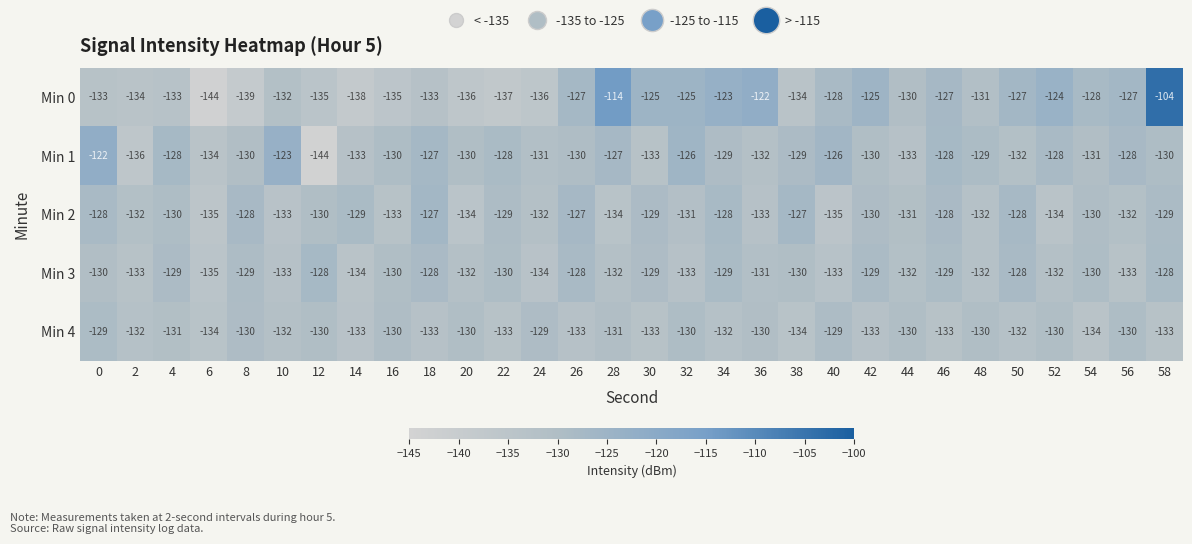

Count the Min 4 values in the range -133 to -130.

24